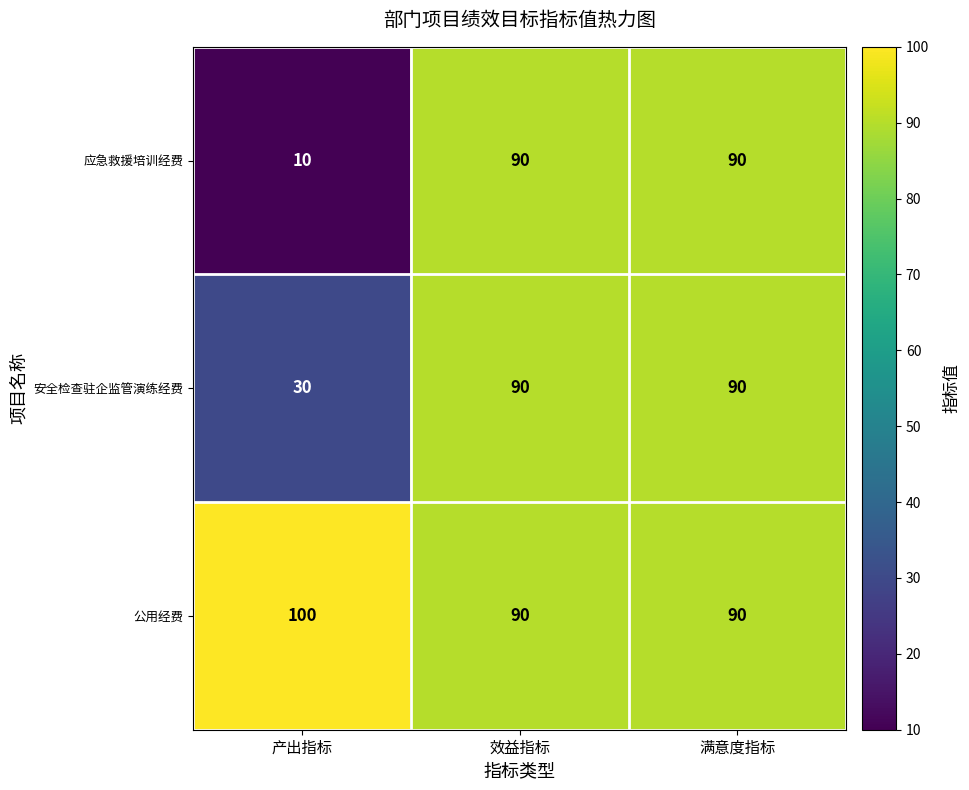

Count the number of data series in this chart.

3